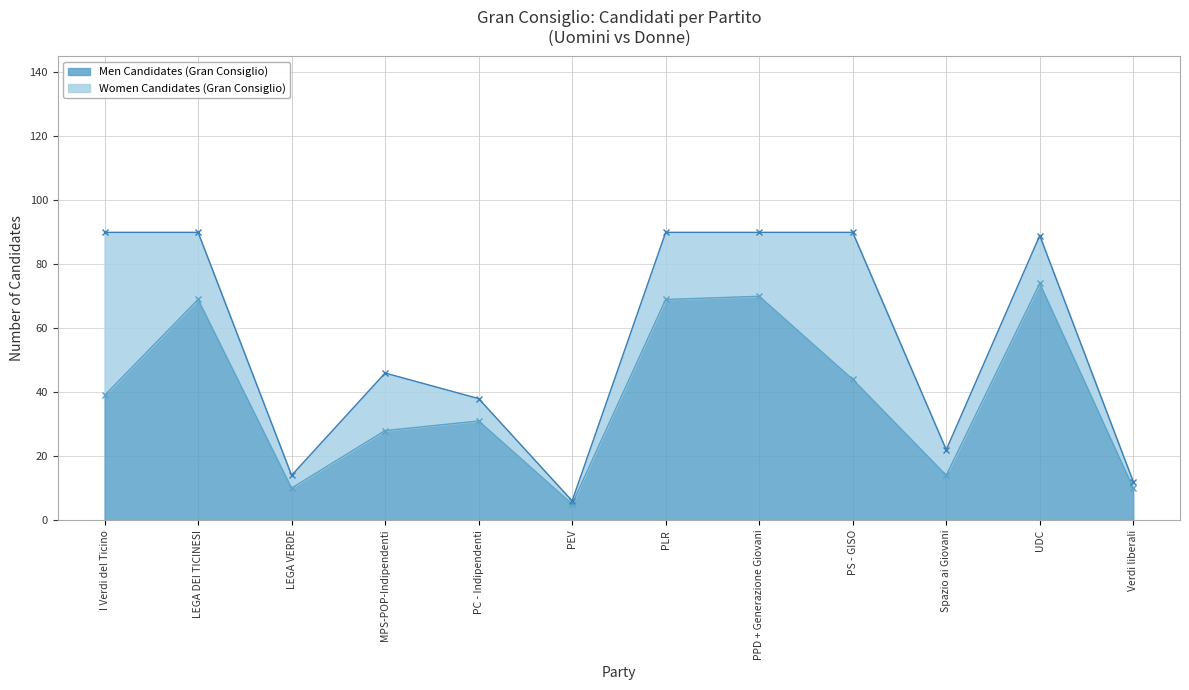

What is the label of the 11th point from the right?

LEGA DEI TICINESI